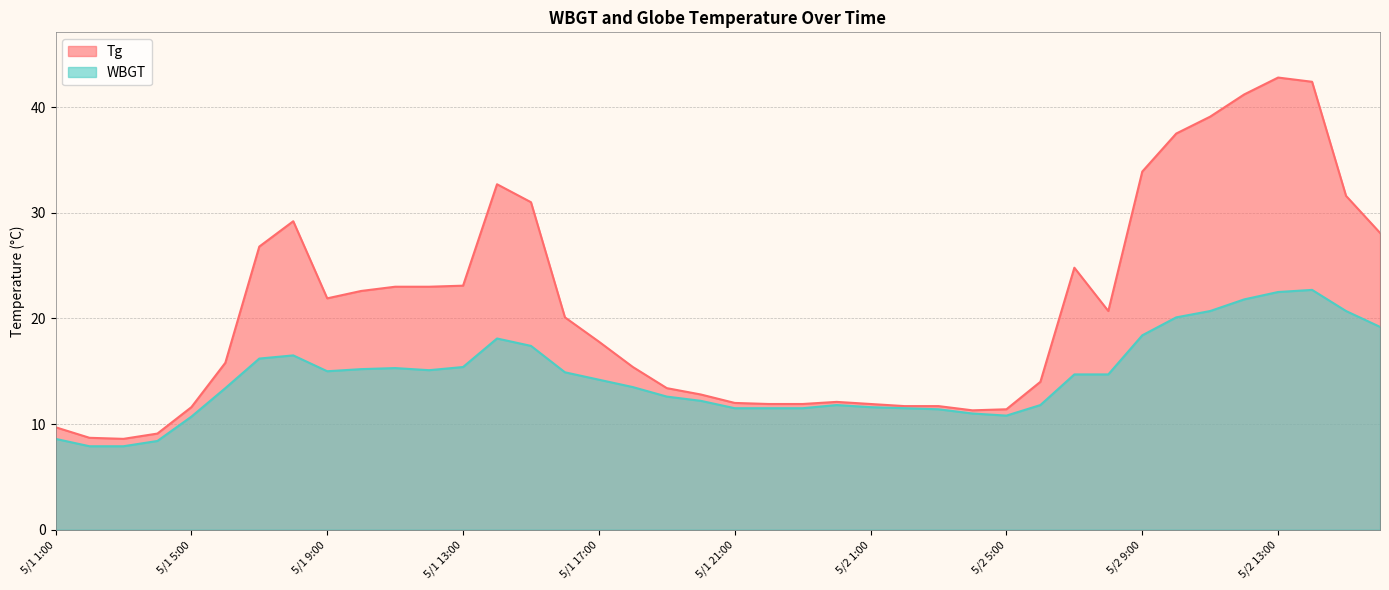

What position from the left is 5/1 20:00?

20